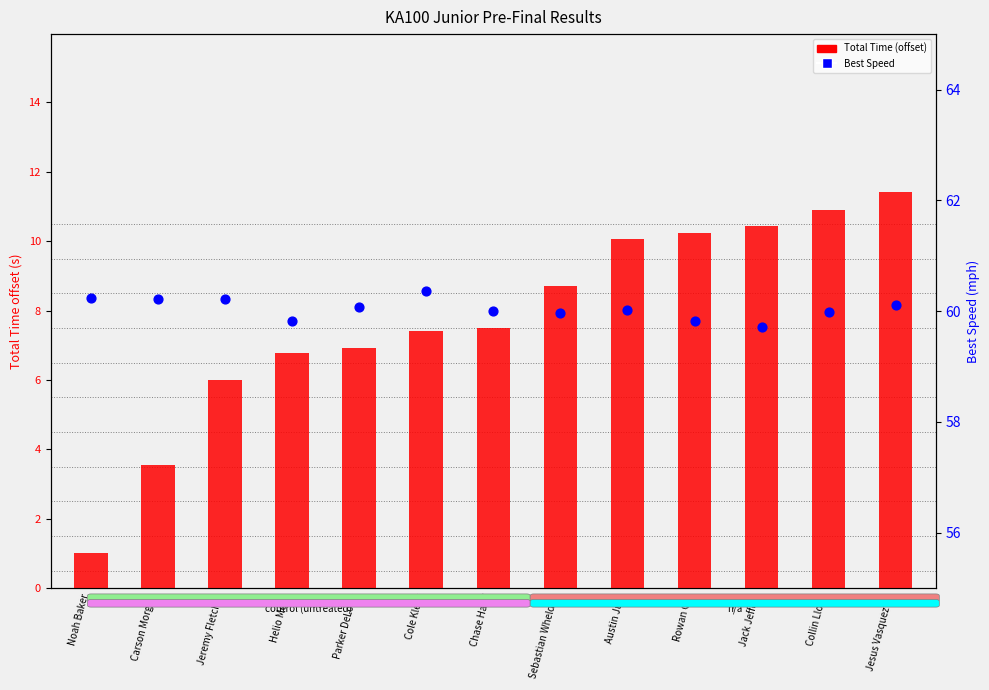

At which category is the sum across all series the highest?

Jesus Vasquez Jr.